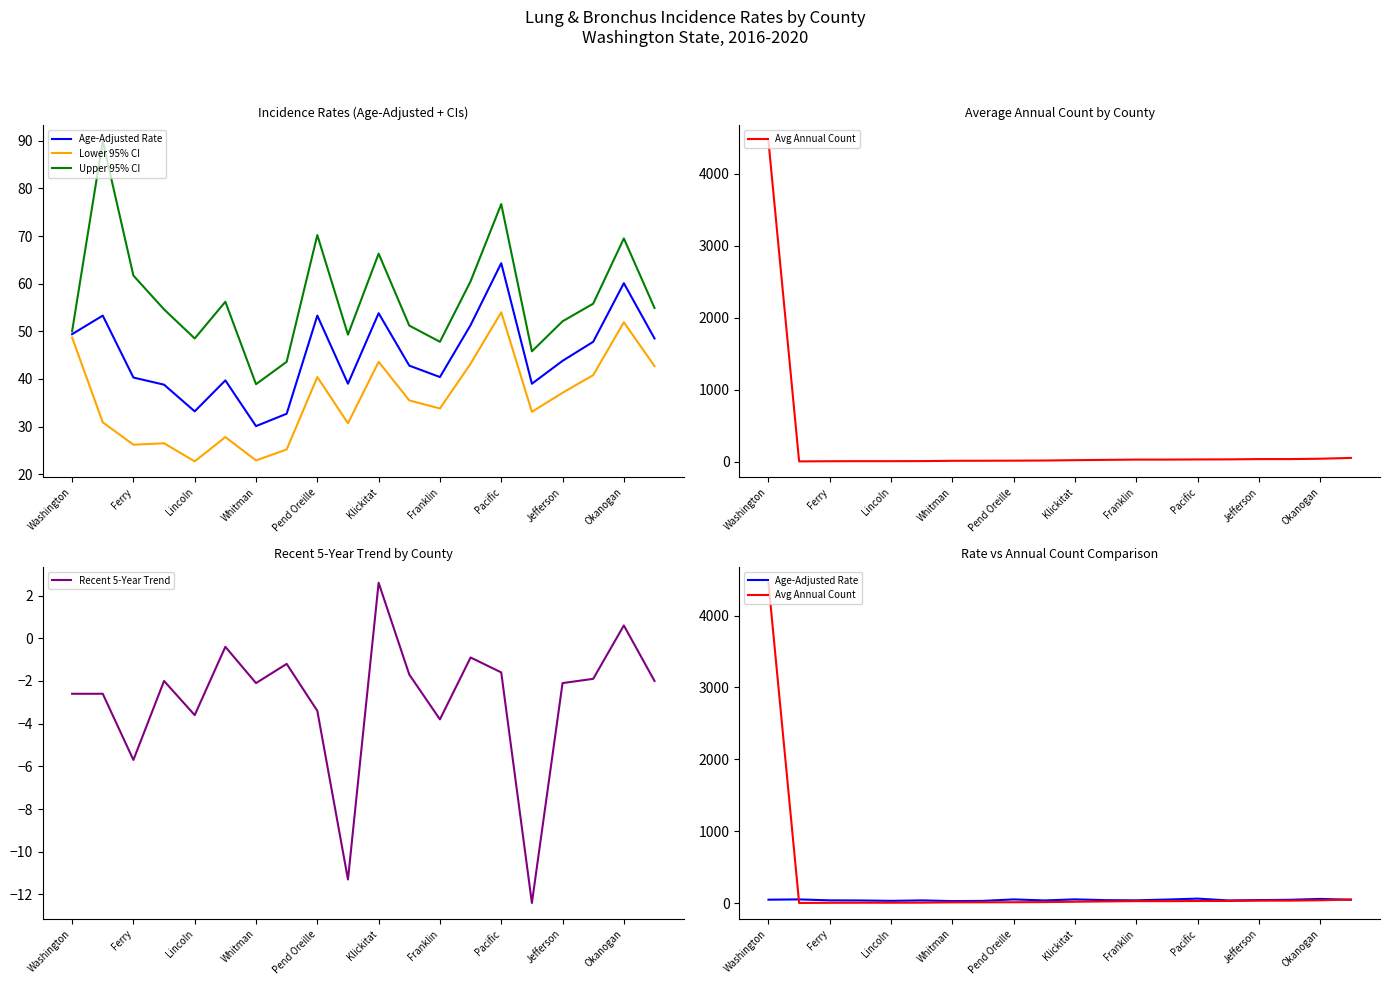

True or false: Recent 5-Year Trend has more than 2 interior local peaks.

True